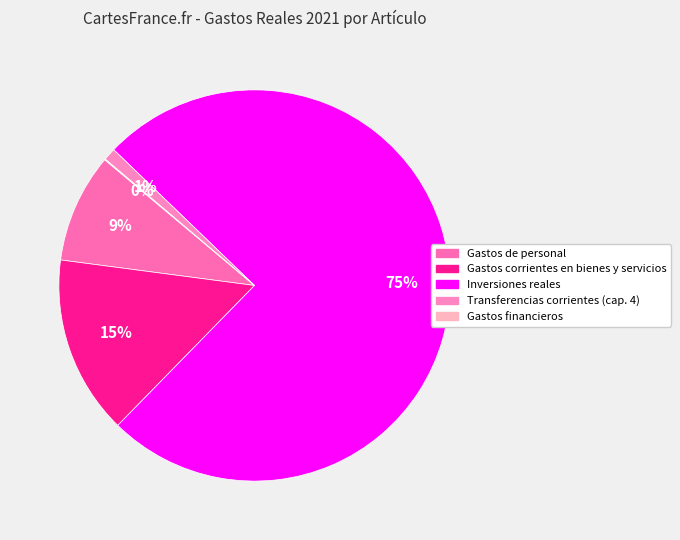

True or false: Gastos de personal accounts for 16% of the total.

False